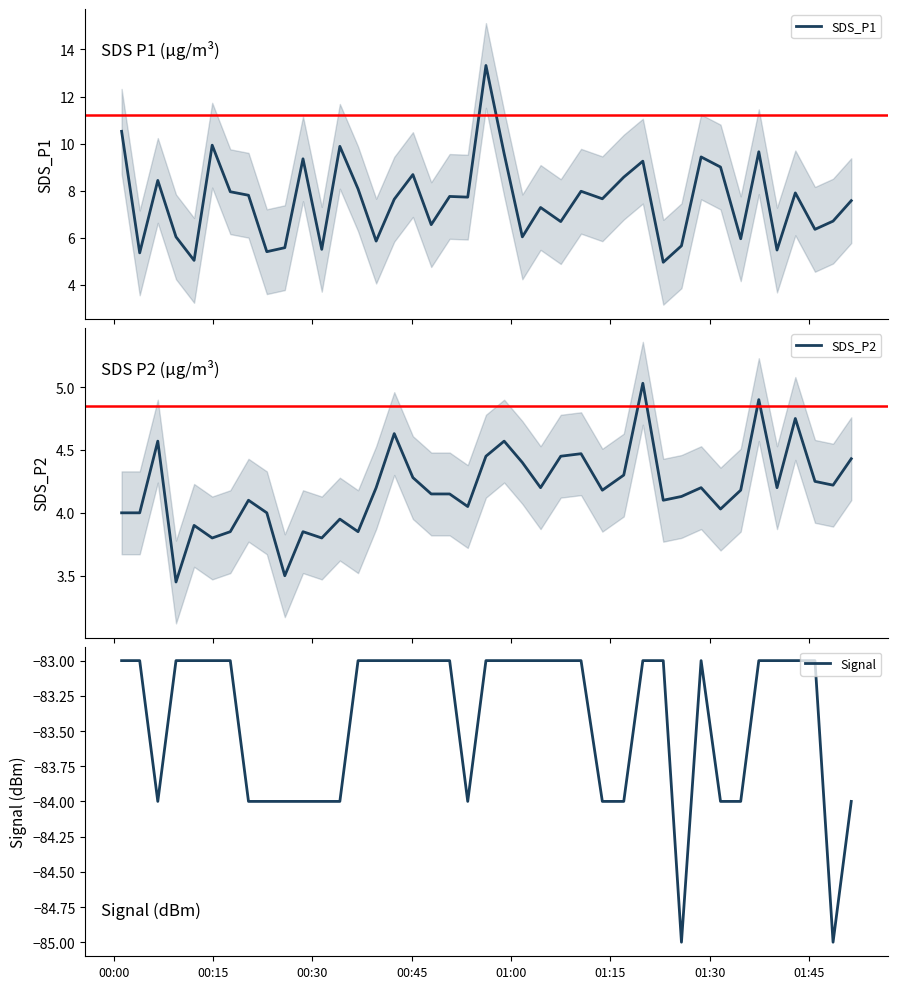

What is the lowest value of the SDS_P1 series?

5.0